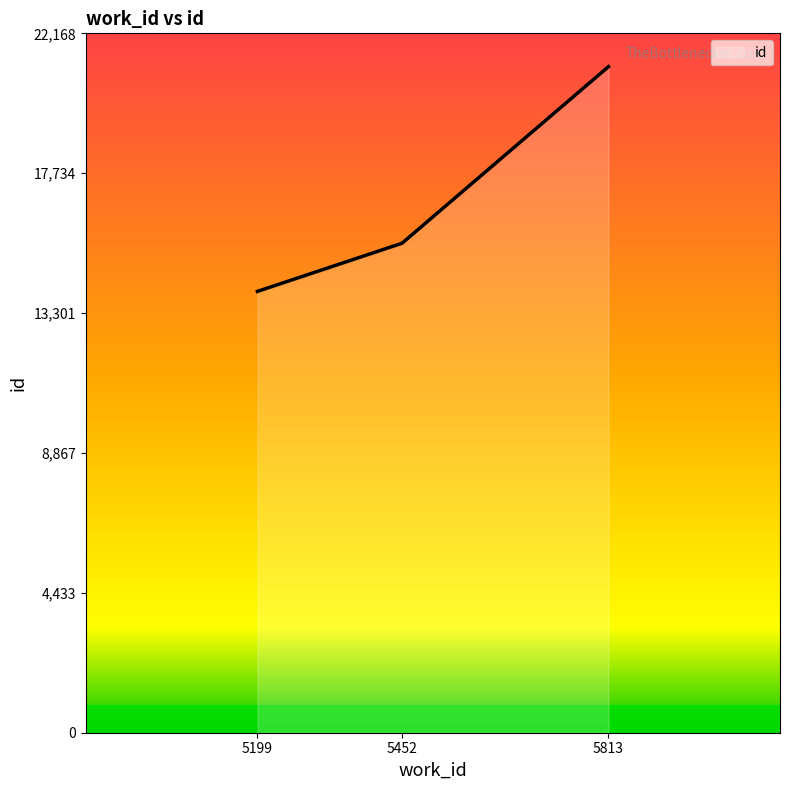

Is it true that the value at 5199 is 2831?

False